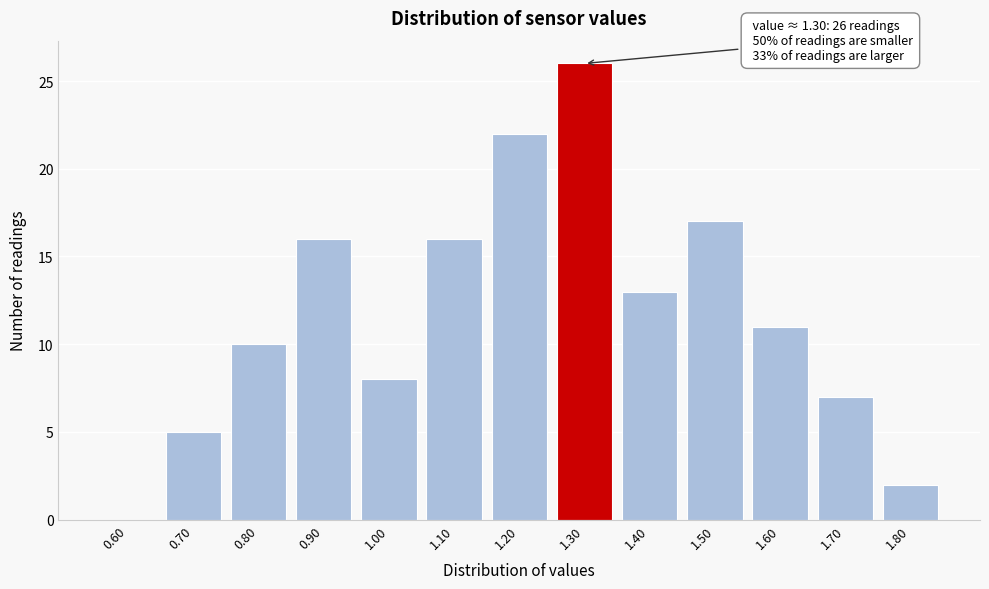

What is the maximum value shown in the chart?

26